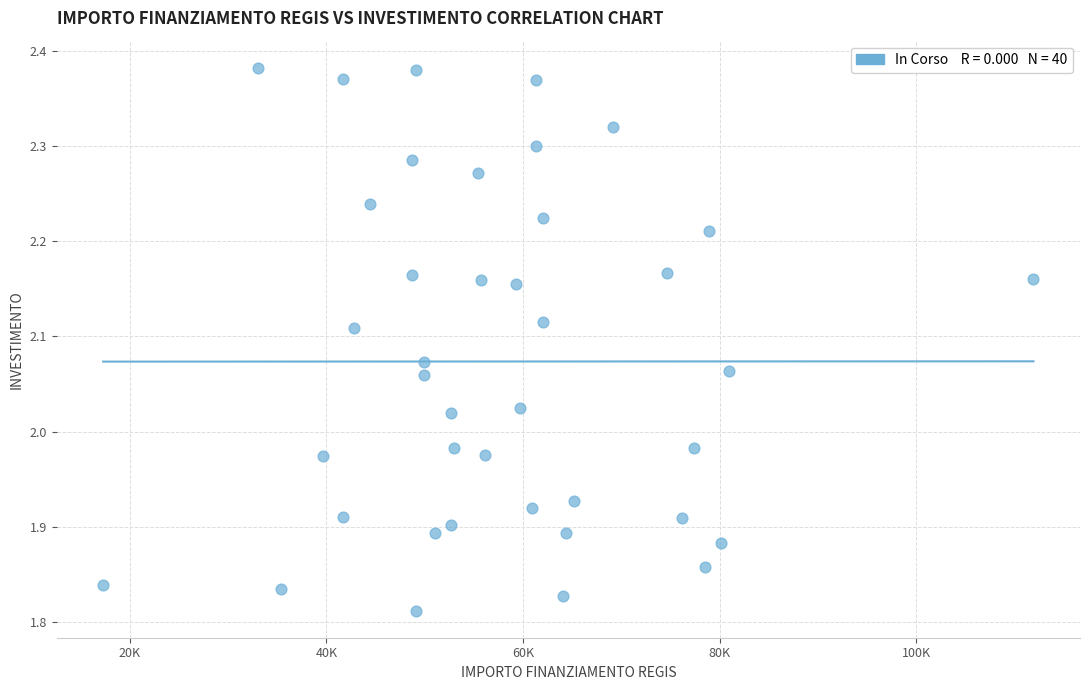

What is the range of X values (max minus min)?

94665.7